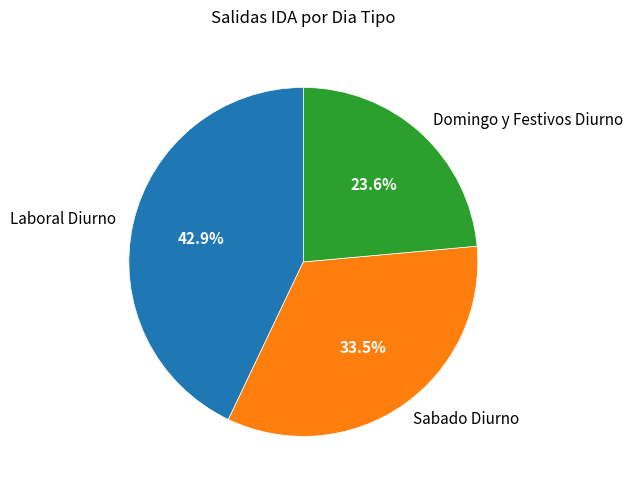

Which category has the biggest portion of the pie?

Laboral Diurno